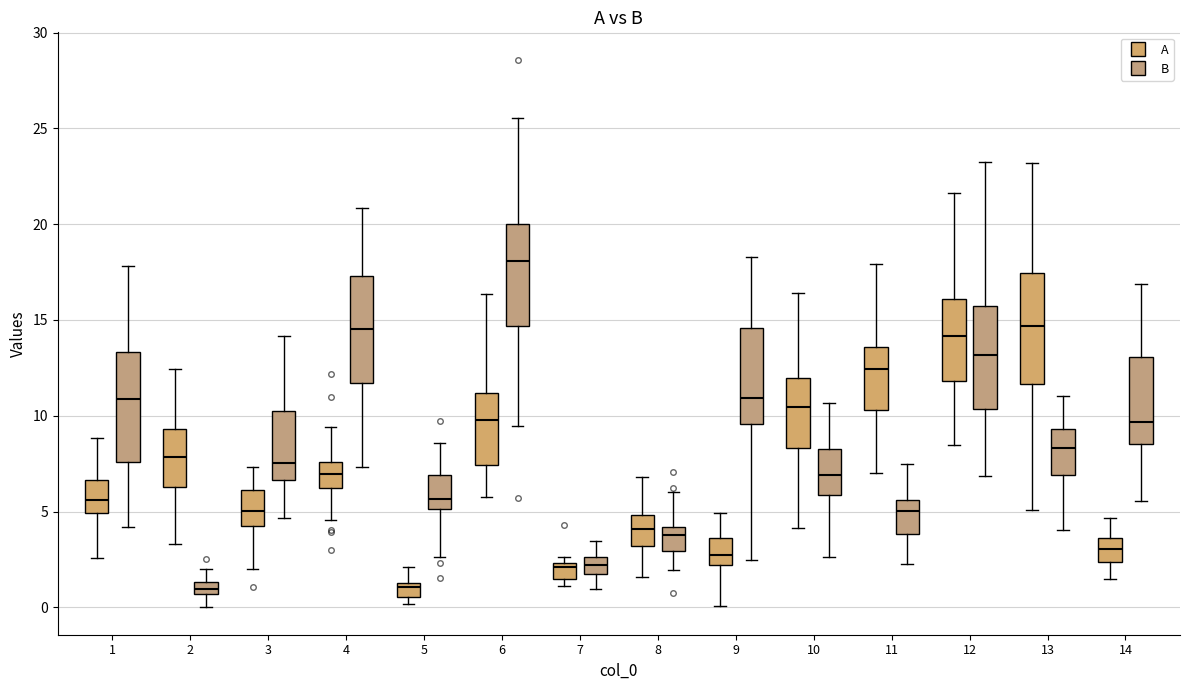

Where does the median line of the box for 5 (B) sit on the y-axis? The values are not printed on the chart, so give them approximately, as read against the axis.

5.5